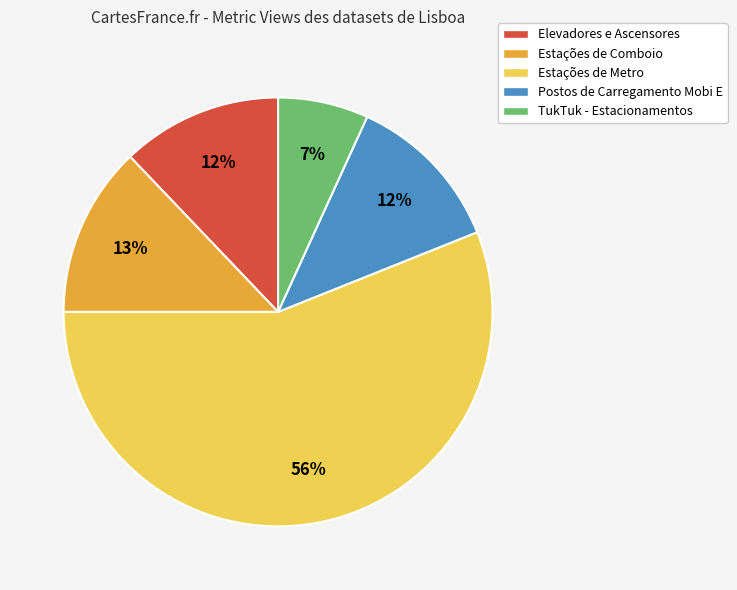

Is the sum of Estações de Metro and Elevadores e Ascensores greater than half?

Yes